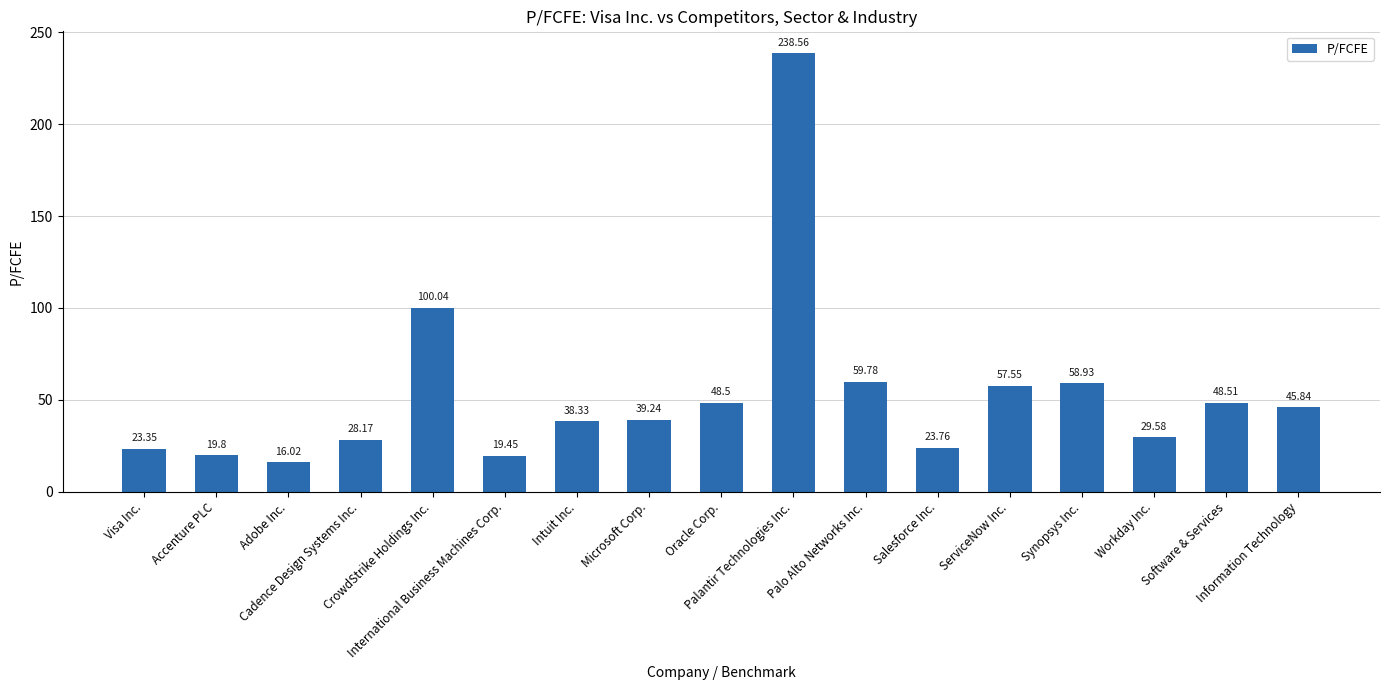

What is the sum of all values?

895.4